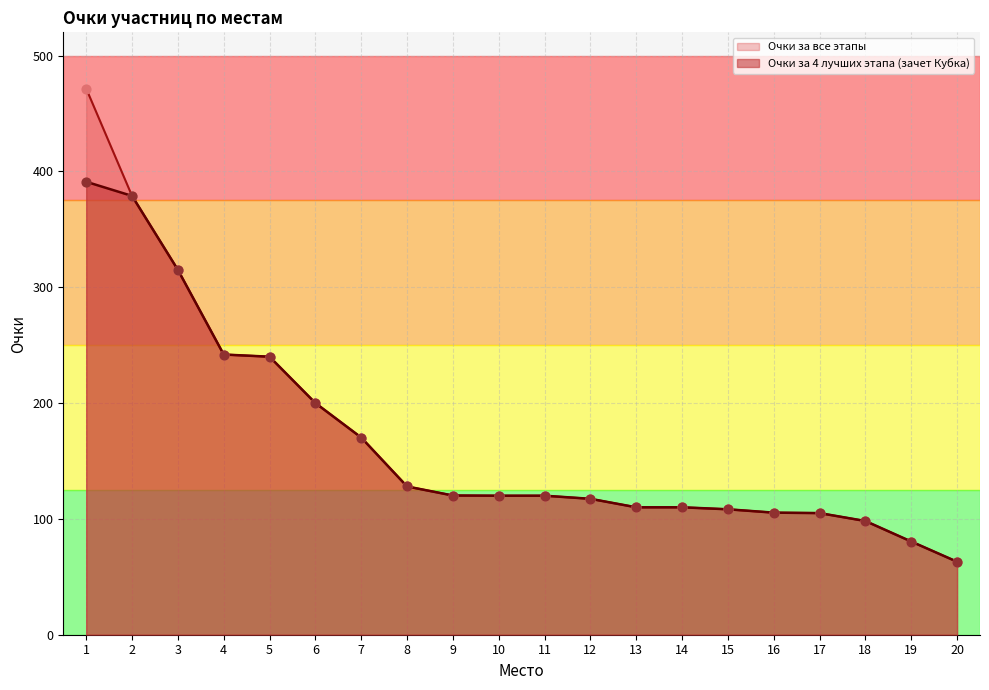

Which series contains the lowest Y value?

Очки за 4 лучших этапа (зачет Кубка)